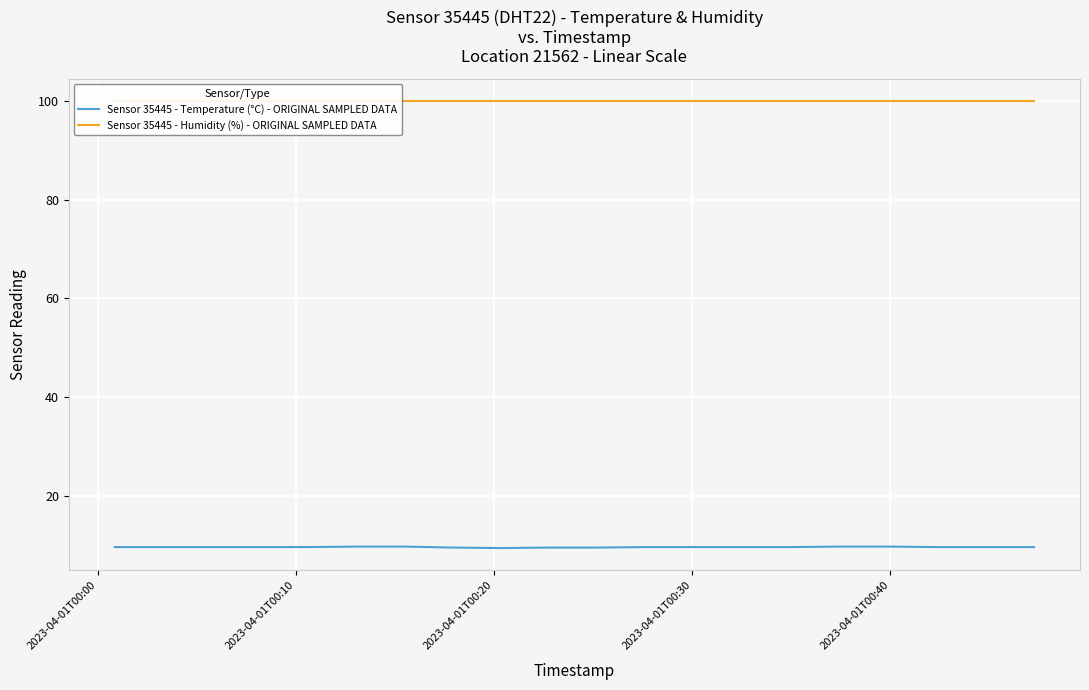

What is the difference between the maximum and second lowest values in the Sensor 35445 - Temperature (°C) - ORIGINAL SAMPLED DATA series?

0.2